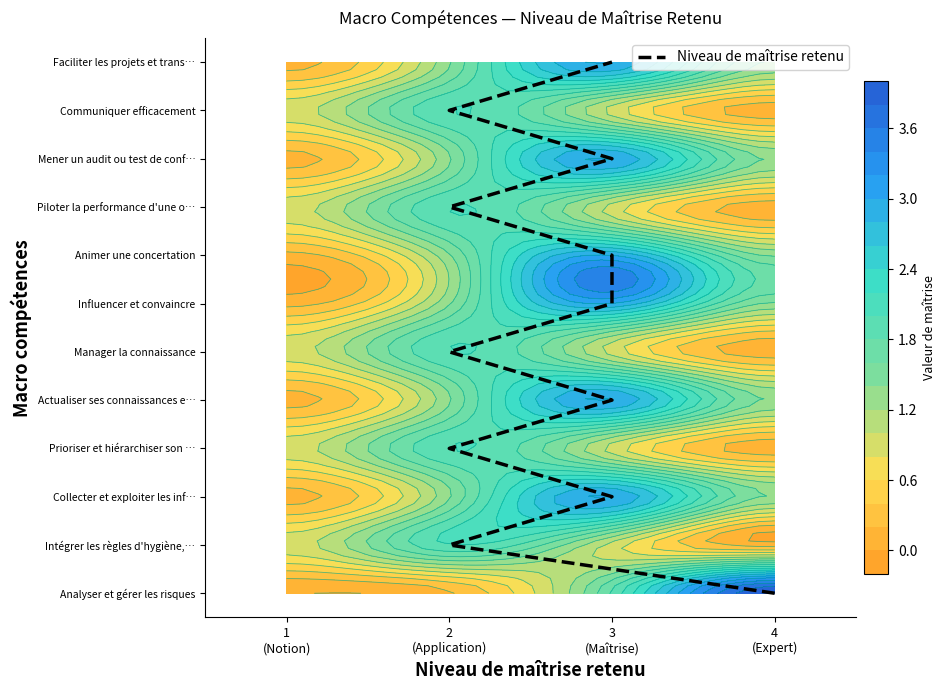

How many distinct data groups are displayed?

1